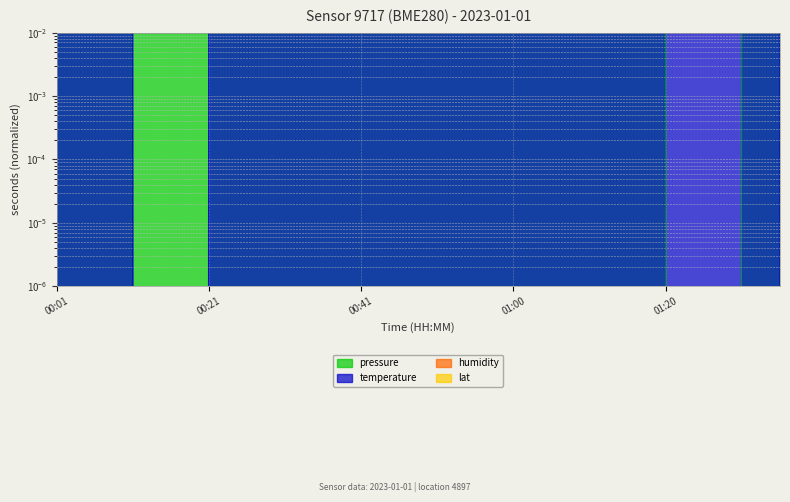

How many interior local valleys does the pressure series have?

6